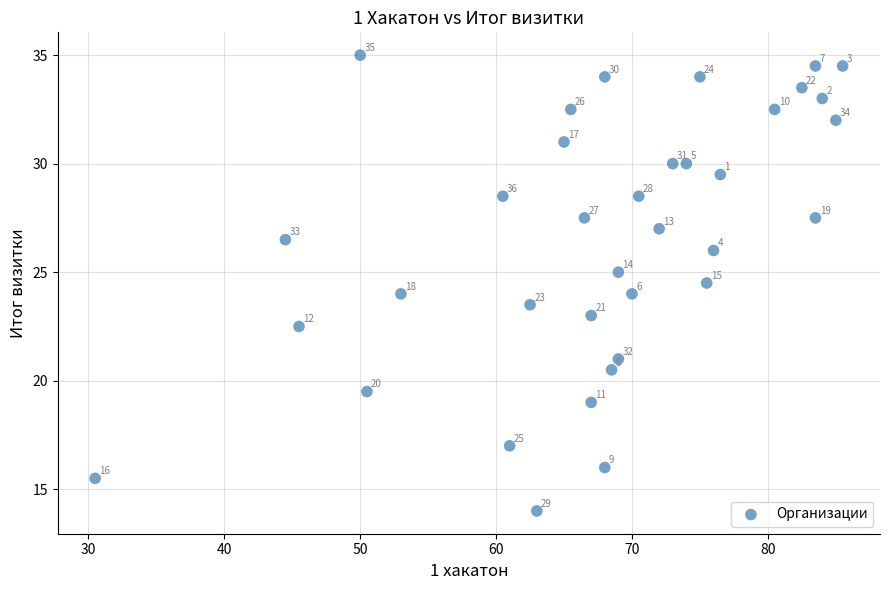

What is the range of Y values (max minus min)?

21.0